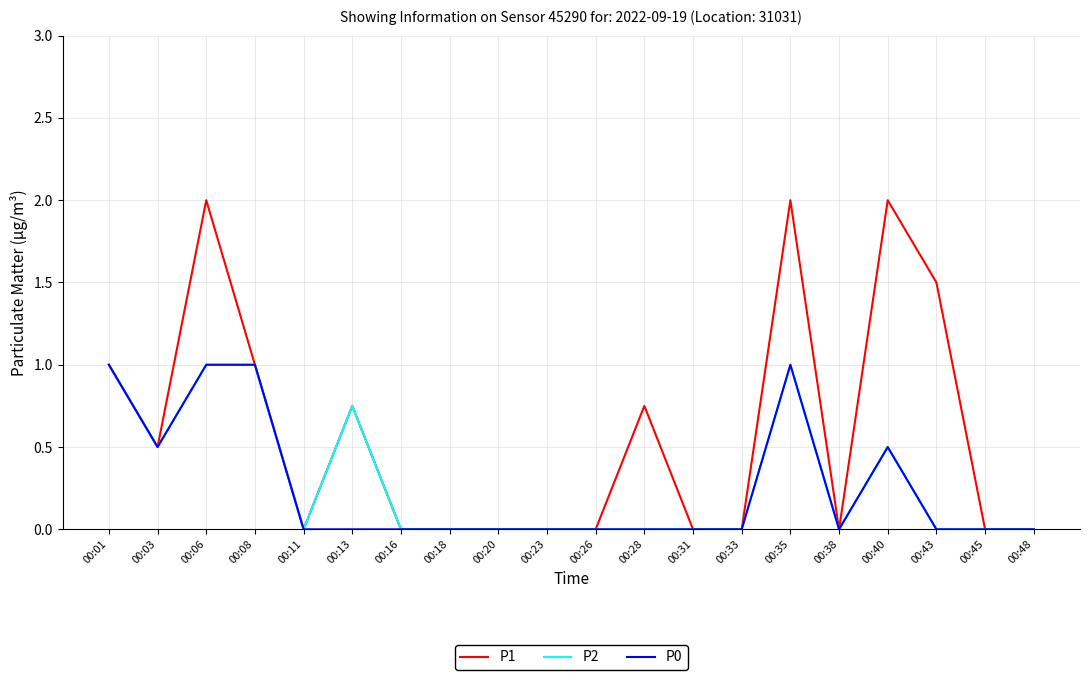

The P0 series shows -0.7 at 00:13. True or false?

False